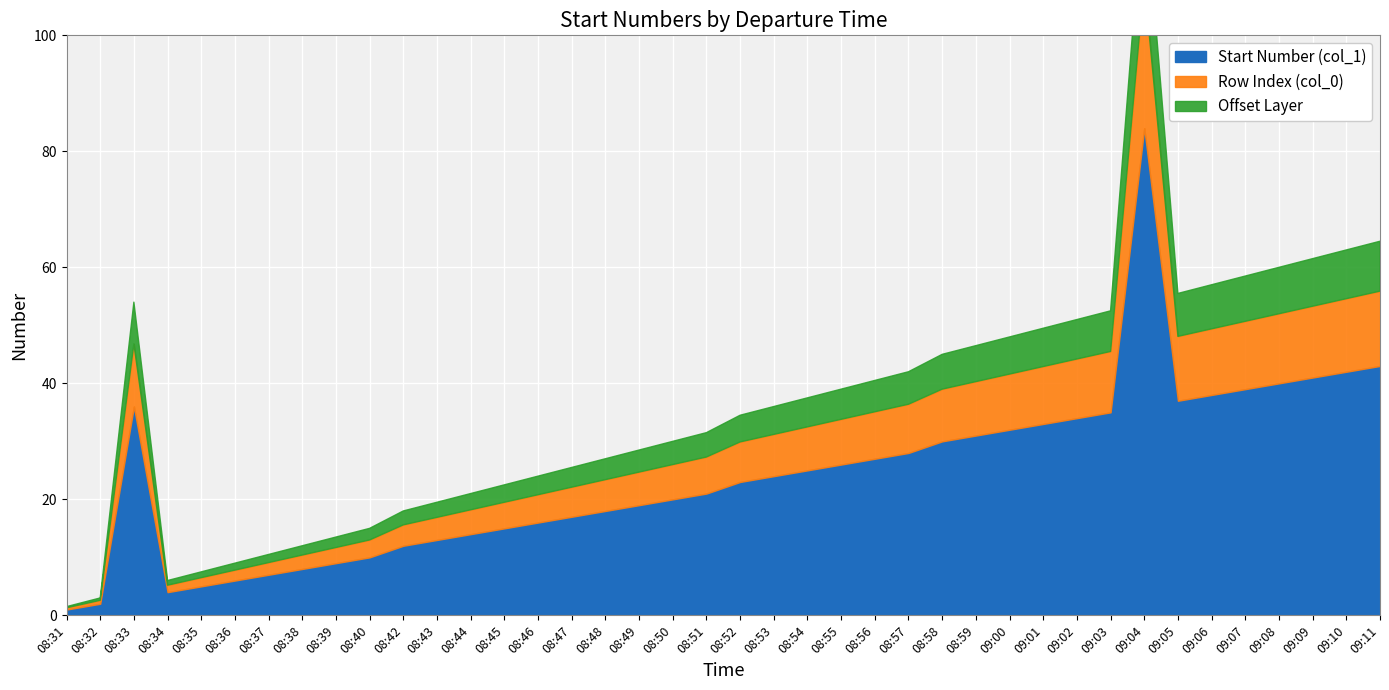

At which category does Start Number (col_1) reach its first local peak?

08:33